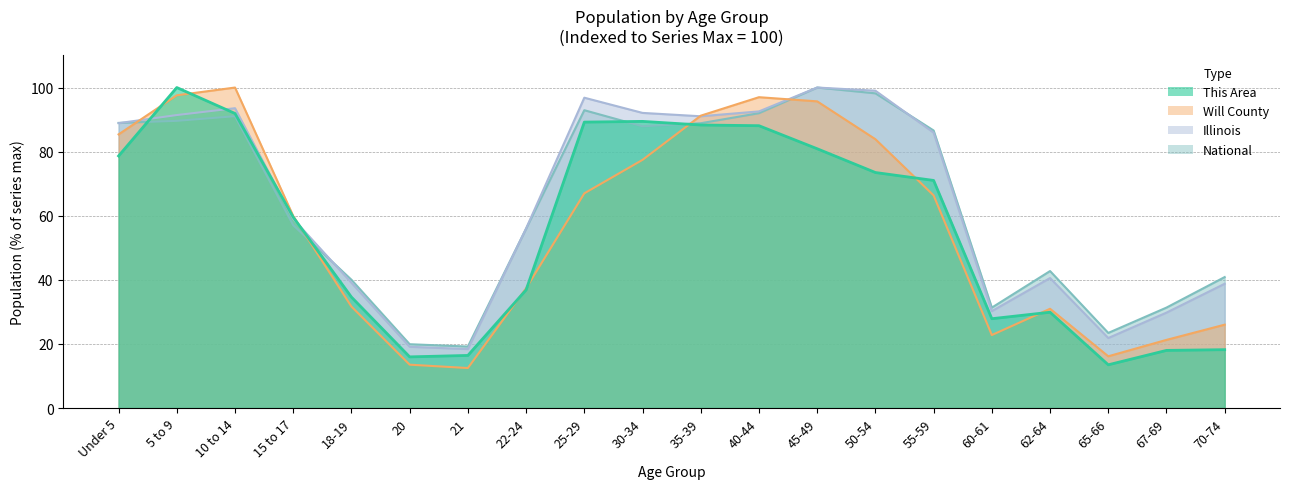

Where is Will County nearest to the value 56?

15 to 17